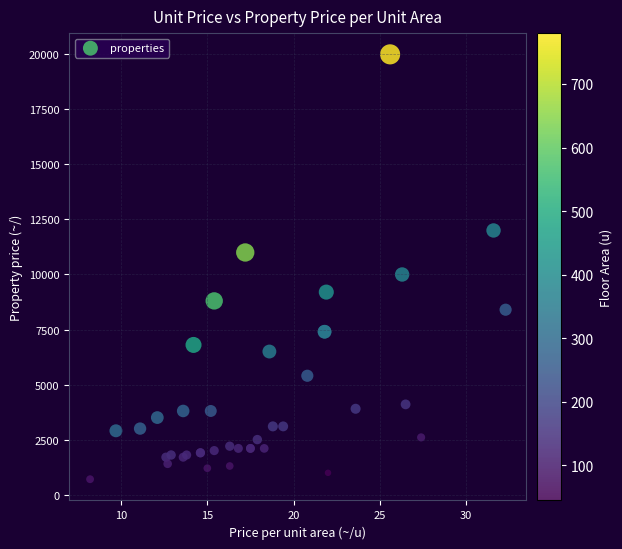

What Y value in the scatter plot is closest to 10350?

10000